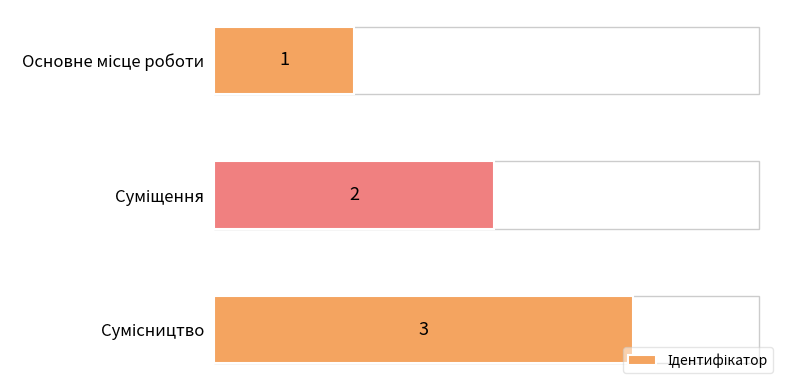

Count the values in the range 1 to 3.

3